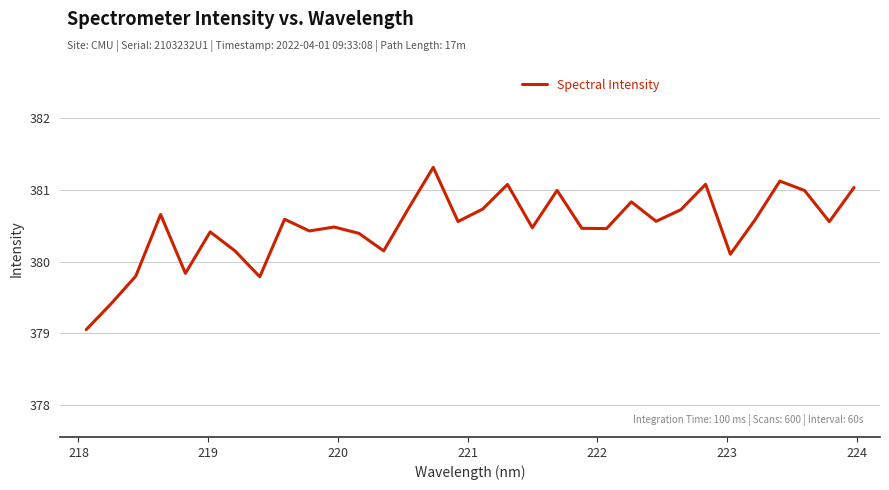

What is the difference between the maximum and minimum values?

2.3